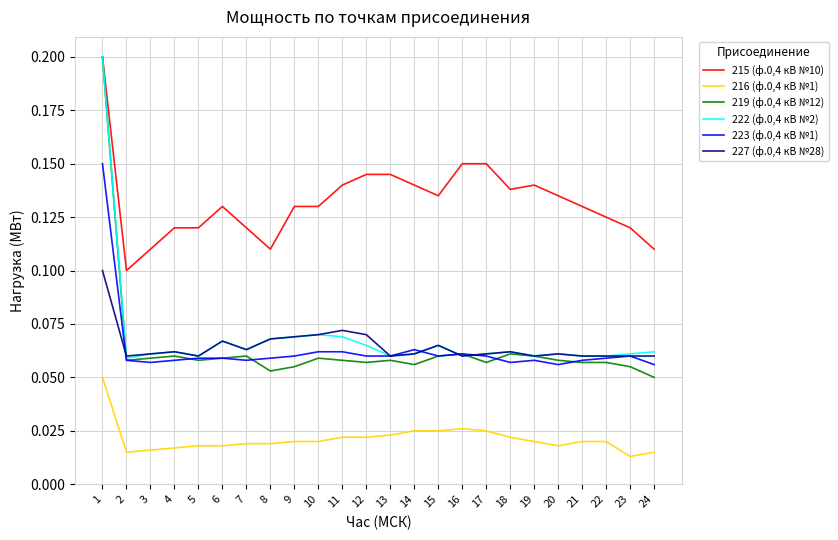

Which category has the lowest value in the 216 (ф.0,4 кВ №1) series?

23